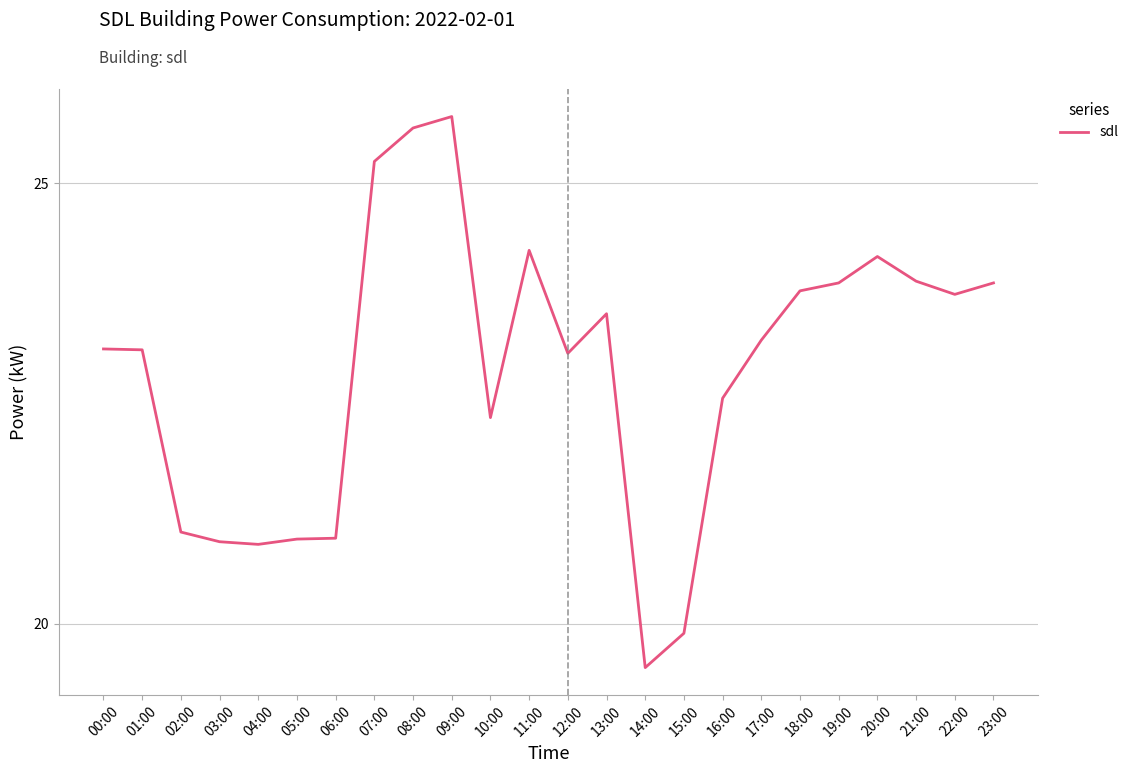

Read the value at 02:00.

21.0